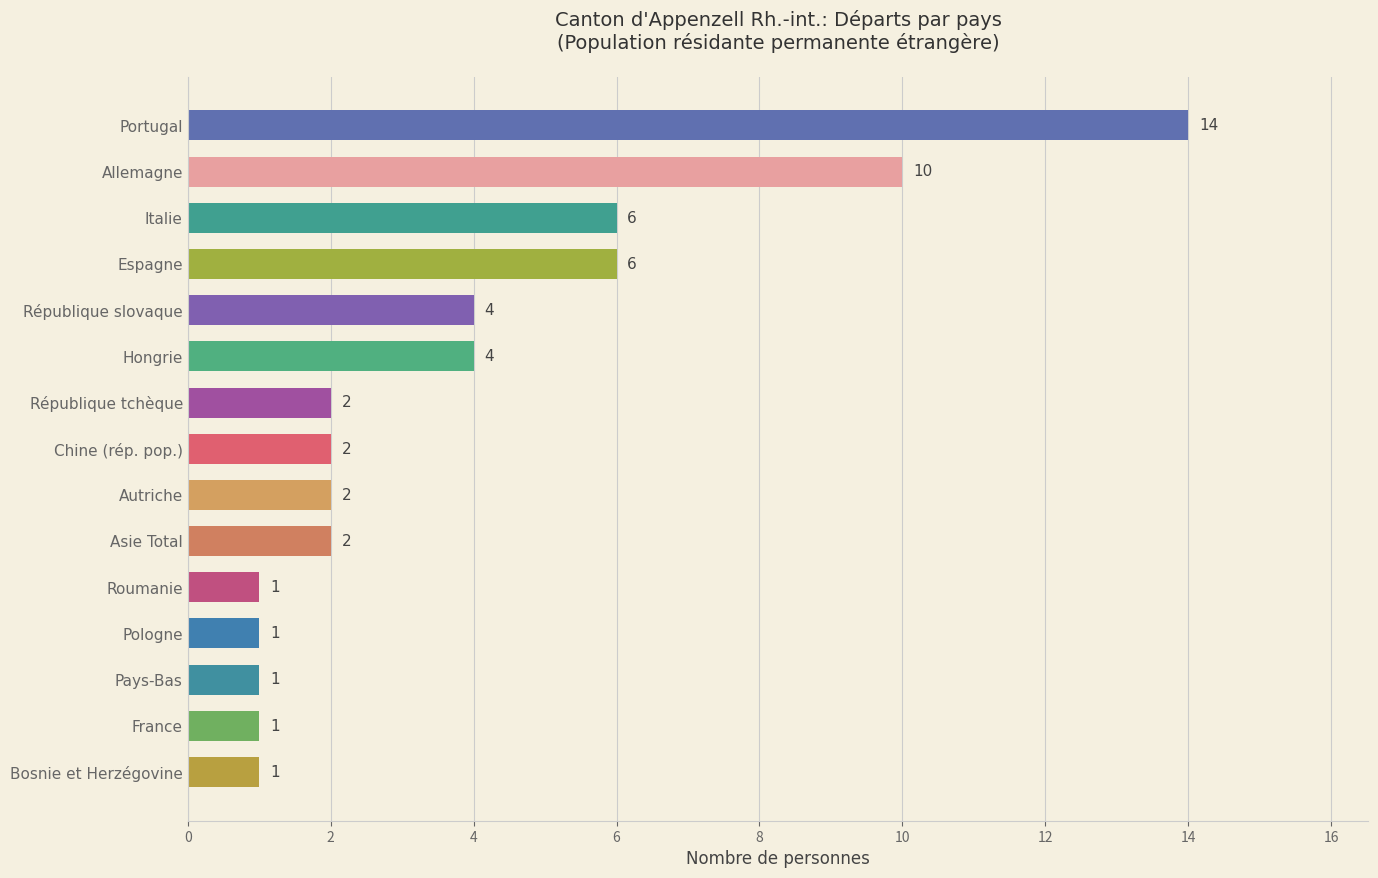

What is the label of the 3rd bar from the top?

Italie